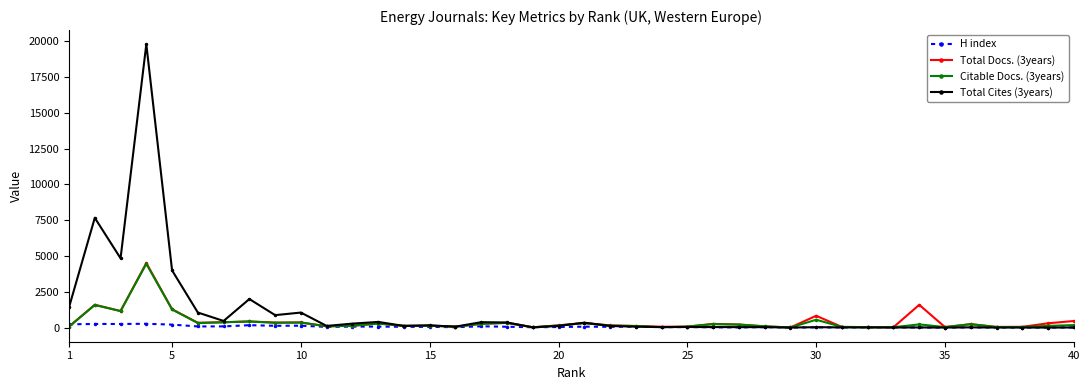

At how many categories does at least one series exceed 2711?

4